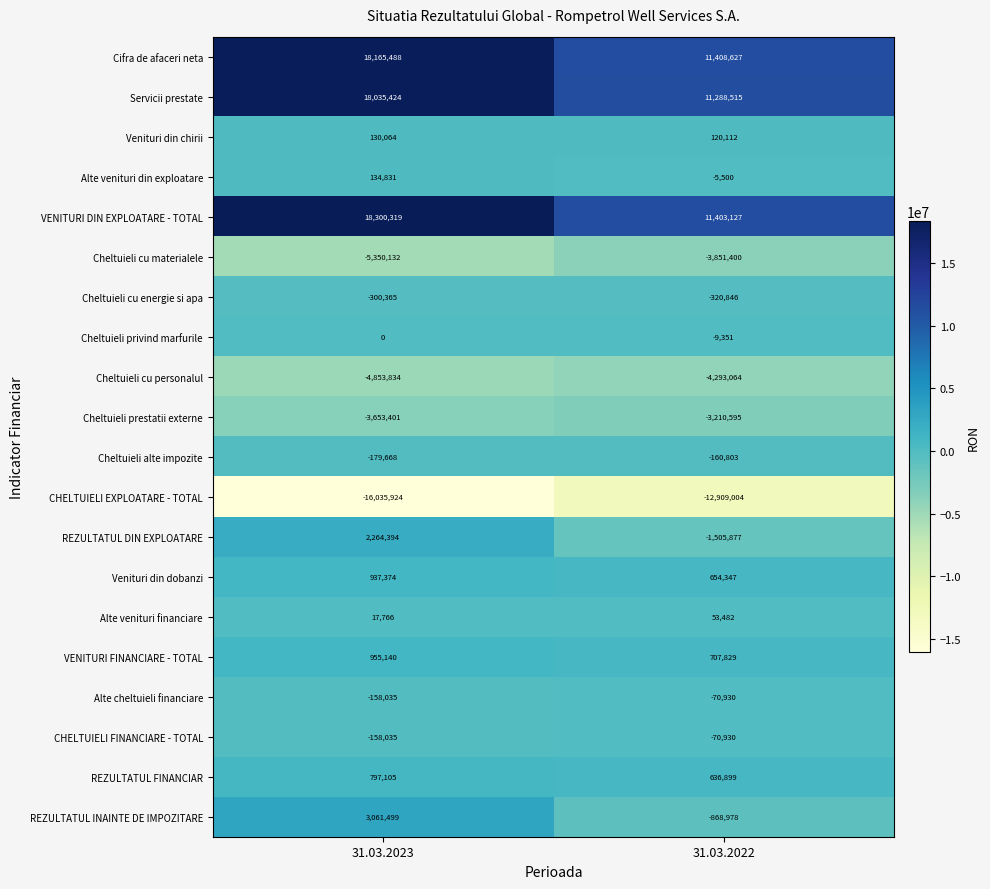

List the labels in order of Cheltuieli privind marfurile value, largest first.

31.03.2023, 31.03.2022